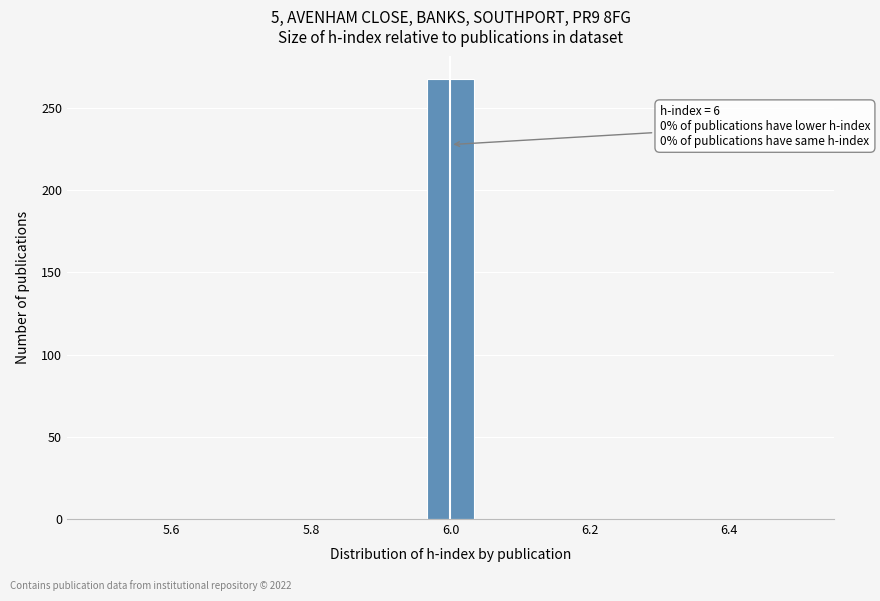

Around what value on the x-axis is the tallest bar? Give the approximate position of its centre, as read against the axis.

6.00